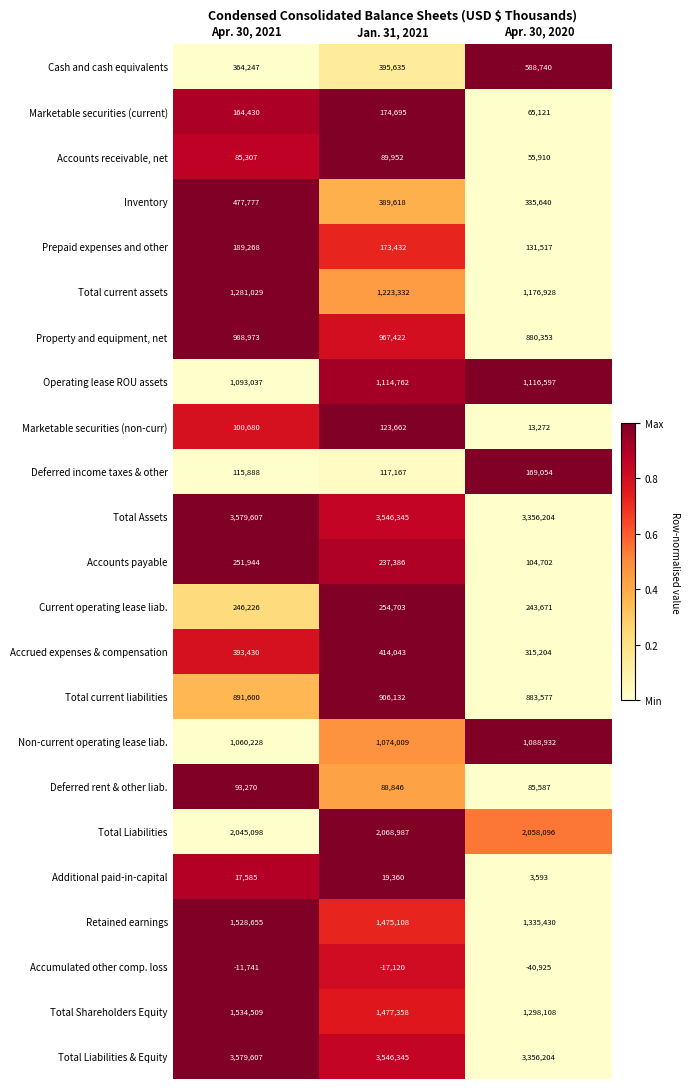

How many series are shown in this chart?

23